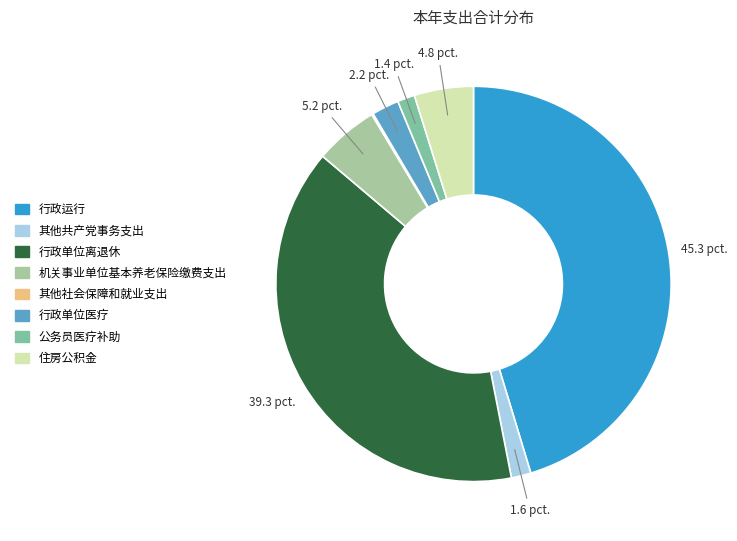

Between 机关事业单位基本养老保险缴费支出 and 行政运行, which is larger?

行政运行